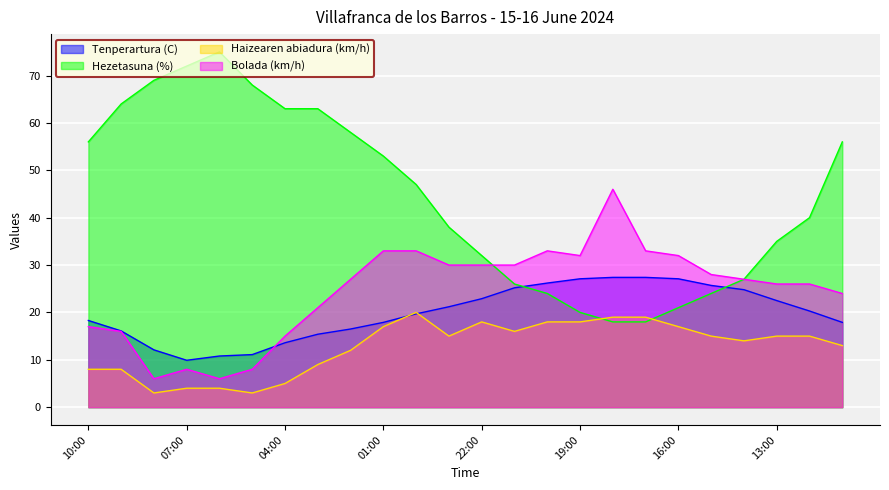

The Hezetasuna (%) series shows 67.5 at 00:00. True or false?

False